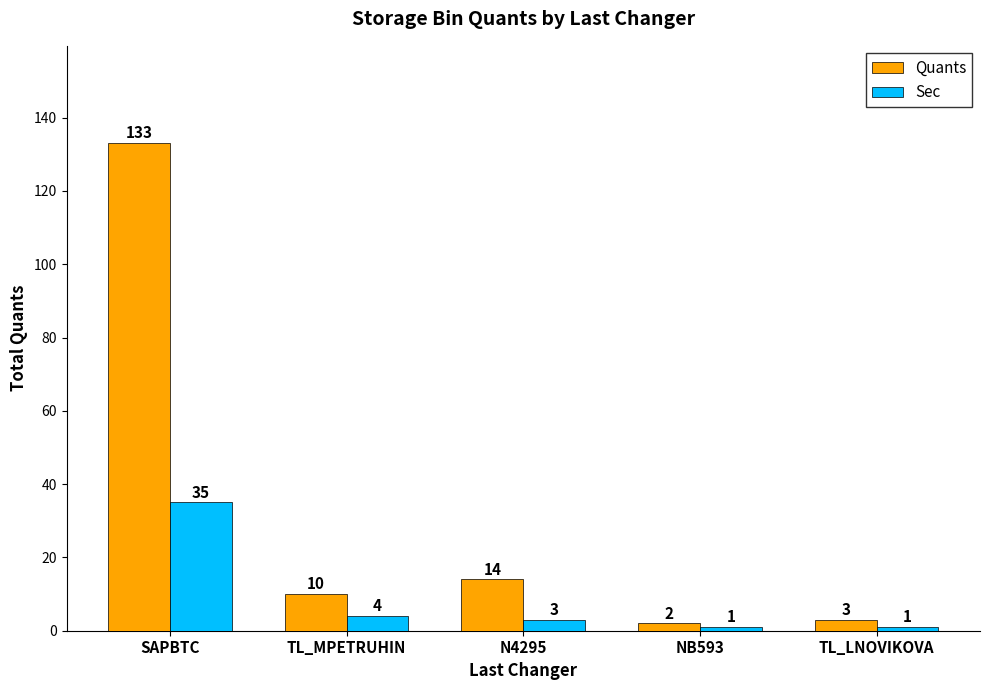

Reading right to left, what are all the values shown in this chart?

Quants: TL_LNOVIKOVA=3	NB593=2	N4295=14	TL_MPETRUHIN=10	SAPBTC=133
Sec: TL_LNOVIKOVA=1	NB593=1	N4295=3	TL_MPETRUHIN=4	SAPBTC=35